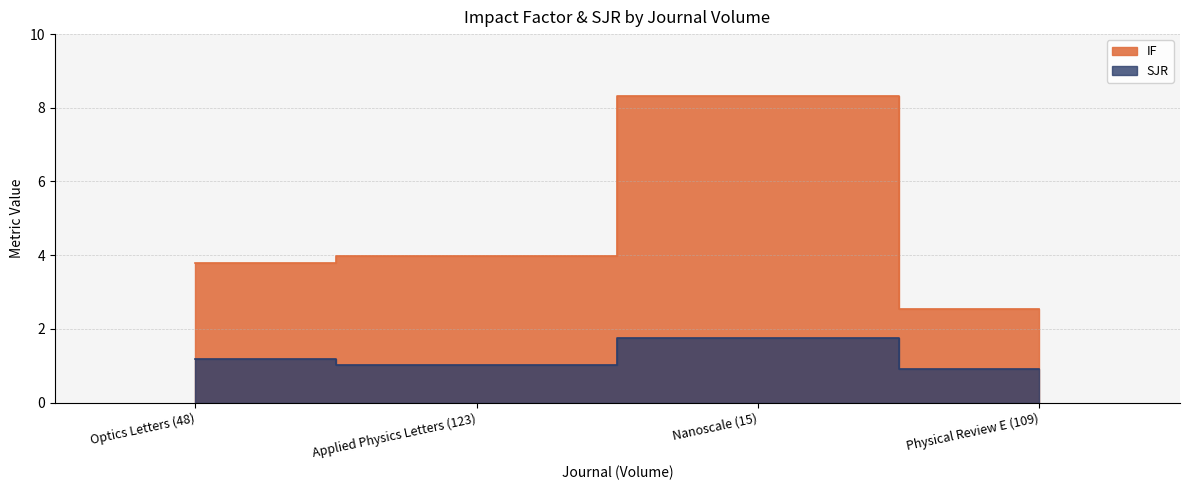

List the series in order of their overall mean, highest first.

IF, SJR